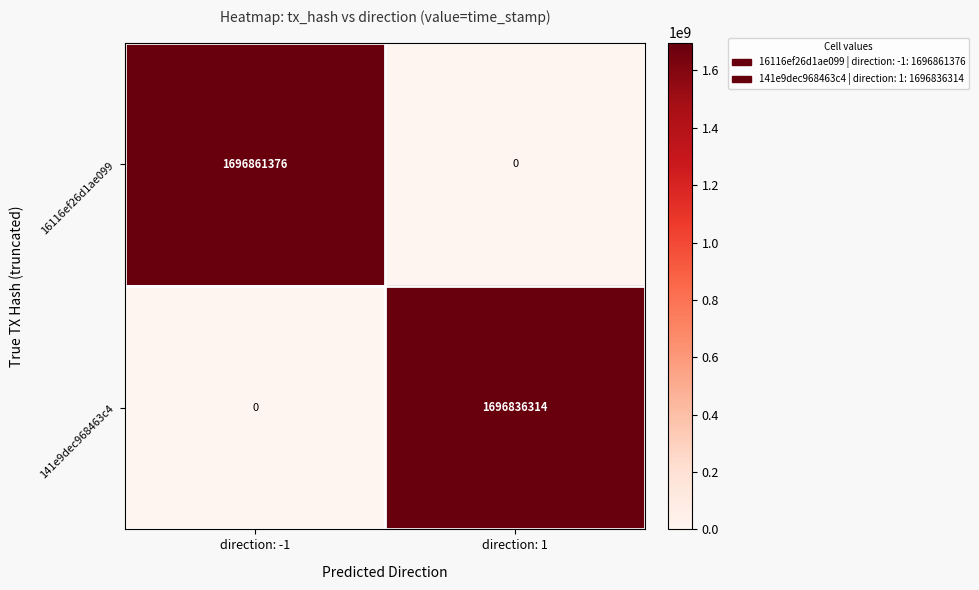

Which series has the largest total across all categories?

16116ef26d1ae099